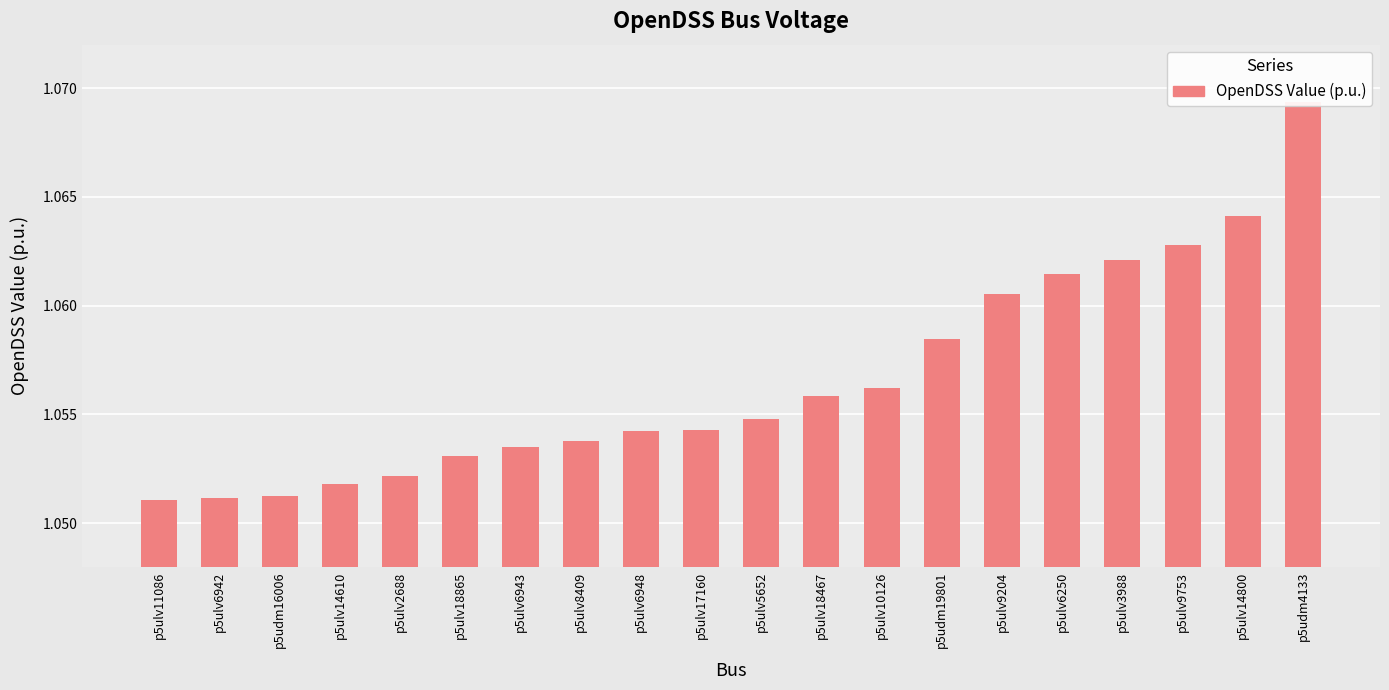

True or false: the data shows 0.3 at p5ulv5652.

False